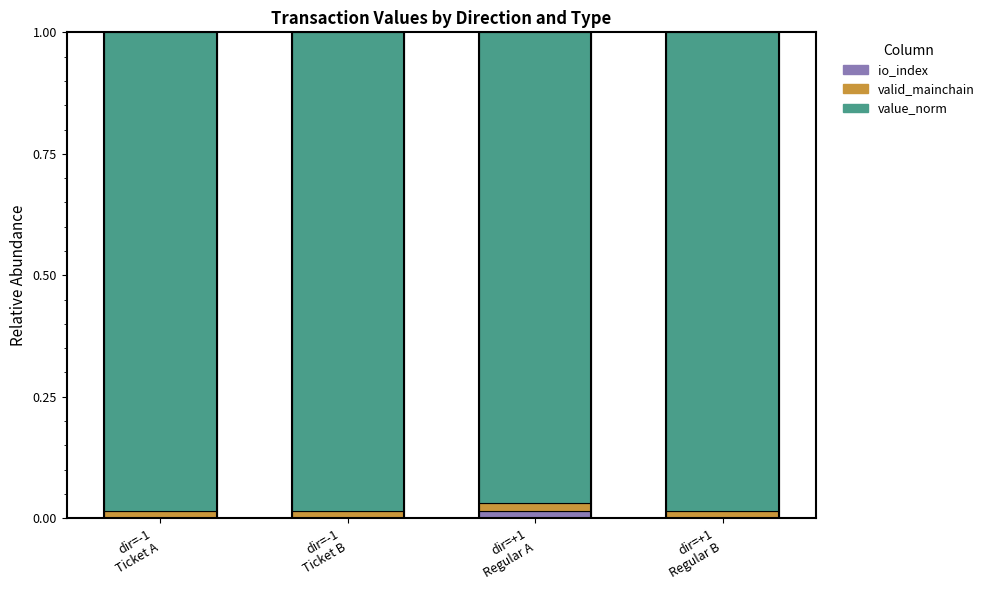

Which series has the largest total across all categories?

value_norm